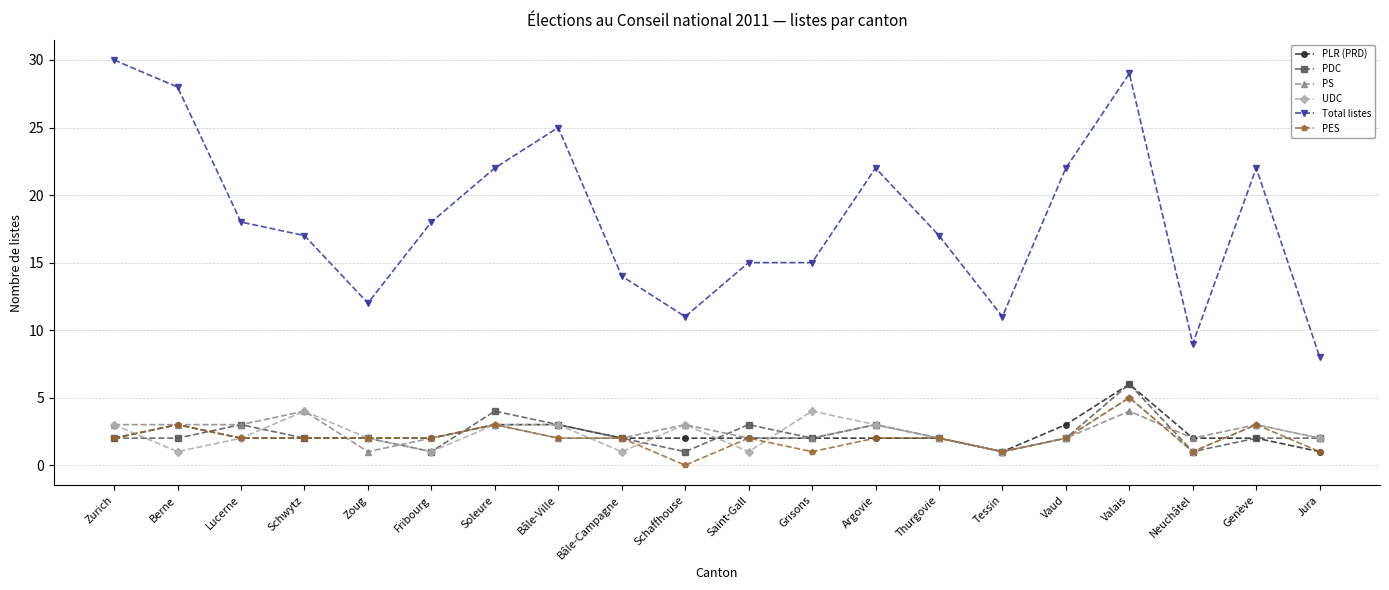

What is the average value of the UDC series?

2